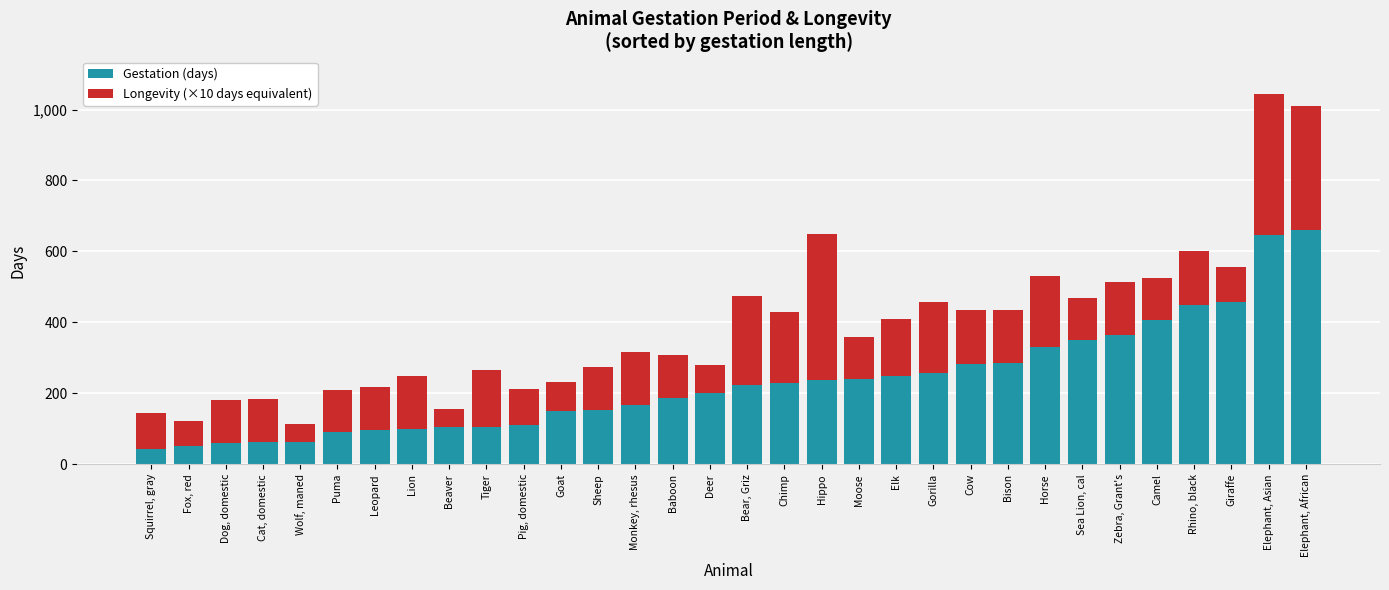

What is the total value across all series at Pig, domestic?

212